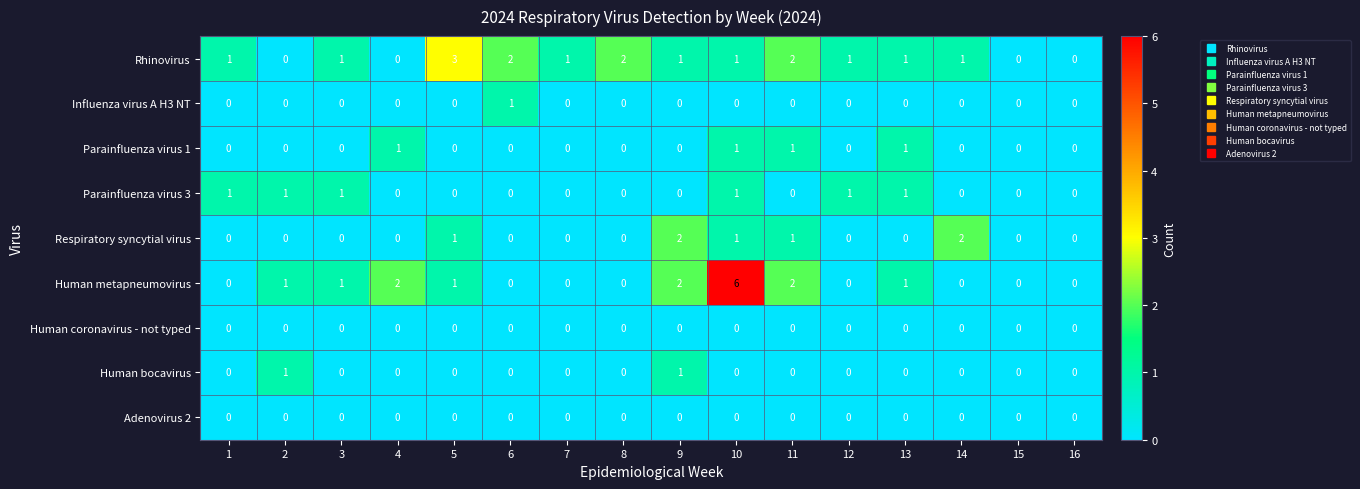

What is the sum of all Human metapneumovirus values?

16